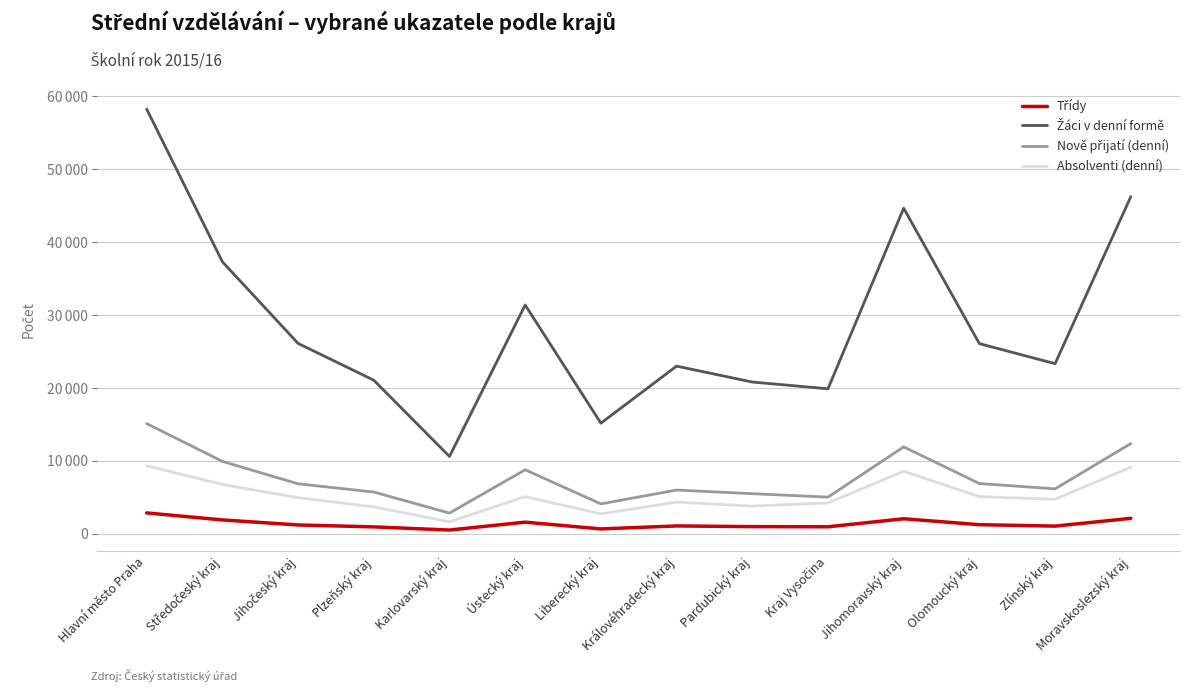

What is the label of the 5th point from the right?

Kraj Vysočina